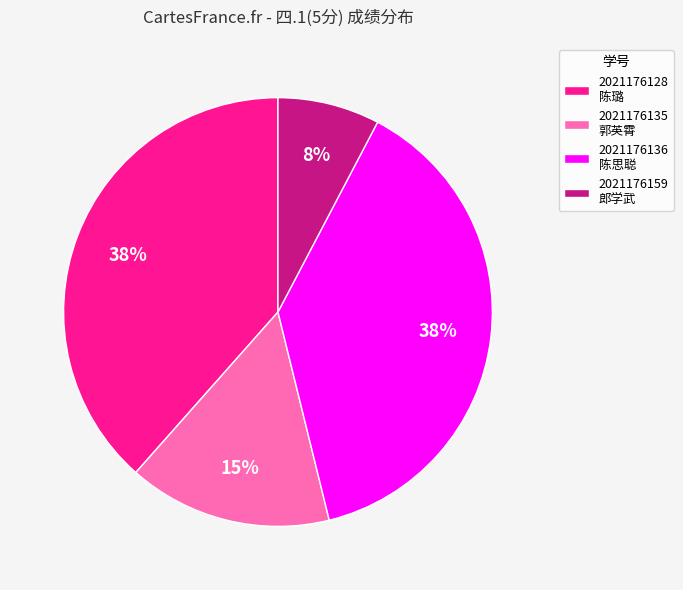

To the nearest percent, what is the average slice percentage?

25%